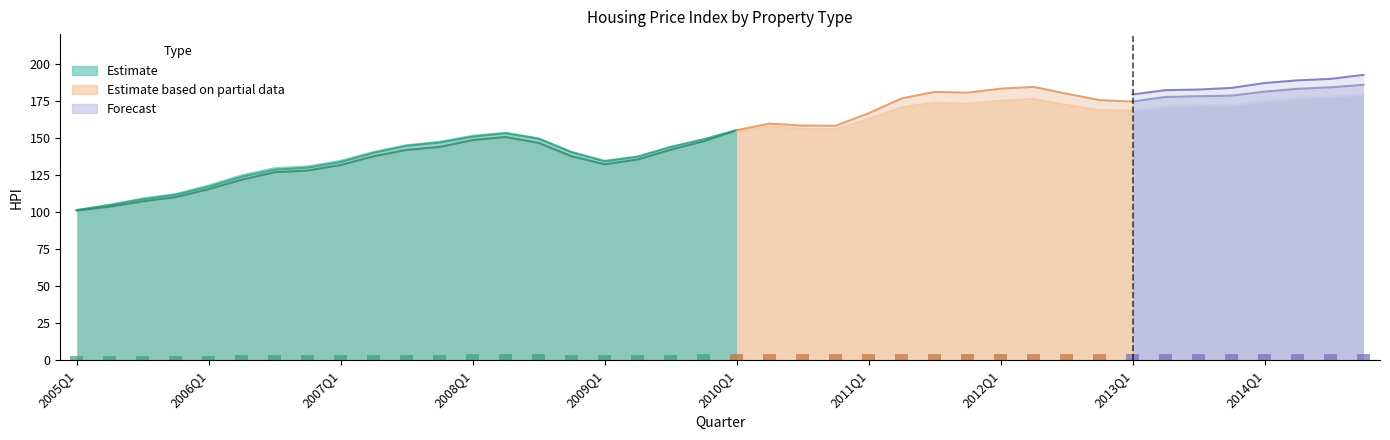

What is the sum of the values at 2013Q1 and 2014Q1?

7.1